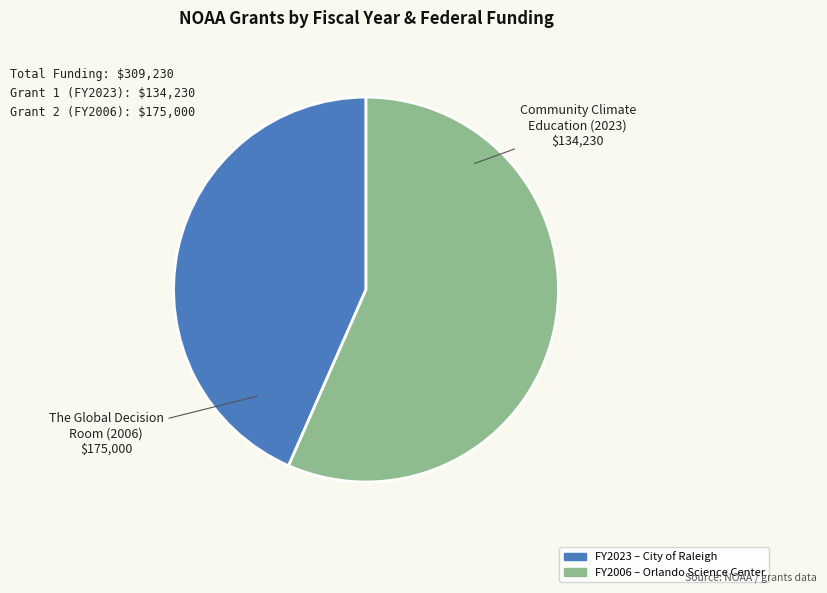

How many slices are in this pie chart?

2